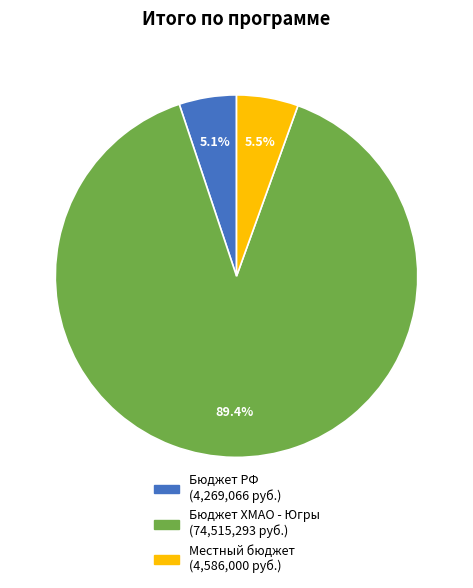

To the nearest percent, what is the combined percentage of Местный бюджет and Бюджет РФ?

11%